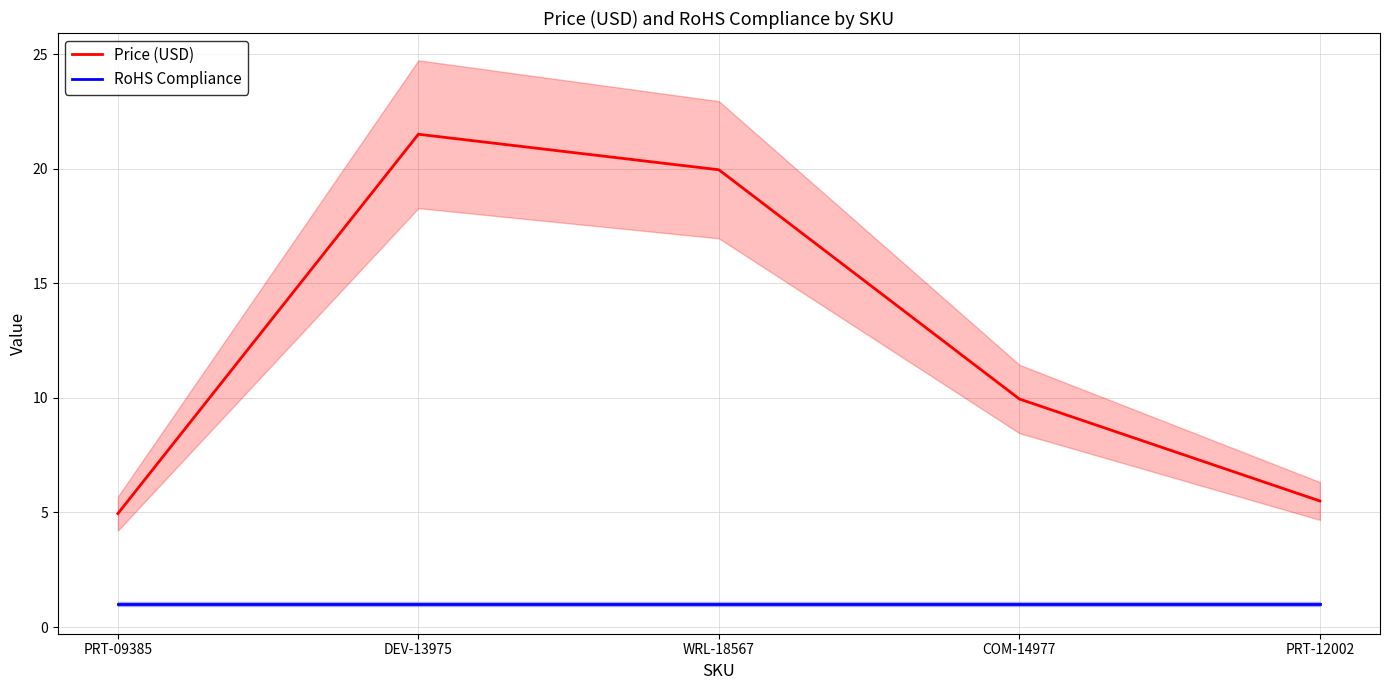

What are all the series names shown in the legend?

Price (USD), RoHS Compliance